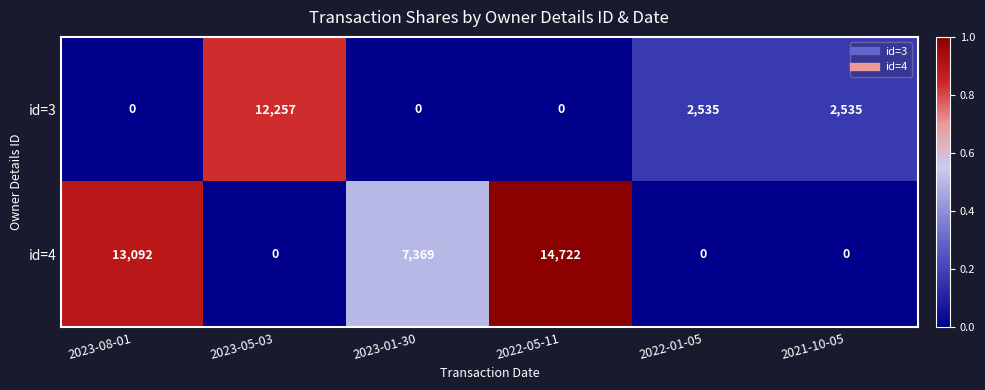

Rank the series by their average value, from lowest to highest.

id=3, id=4